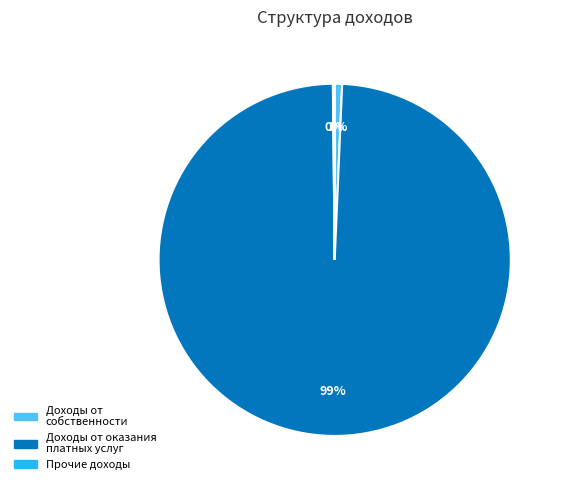

Does any single category account for the majority?

Yes